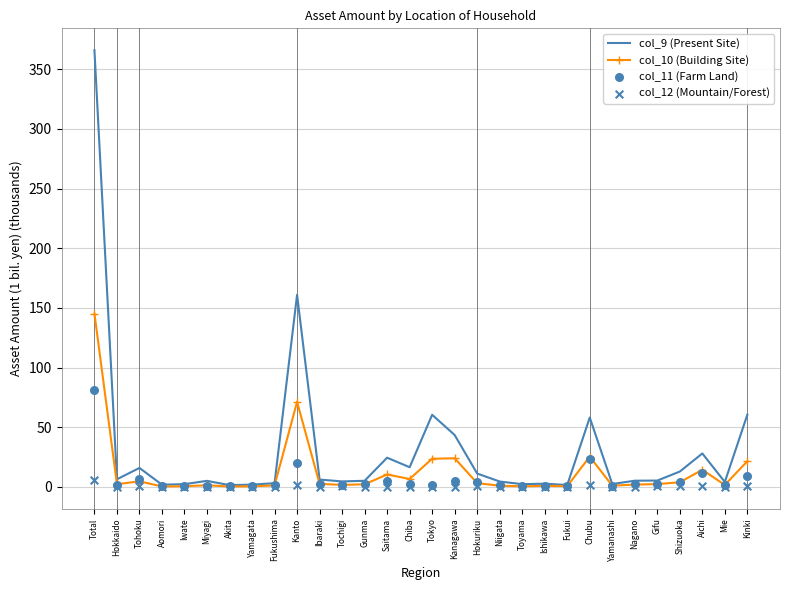

What is the total value across all series at Fukui?

3.5